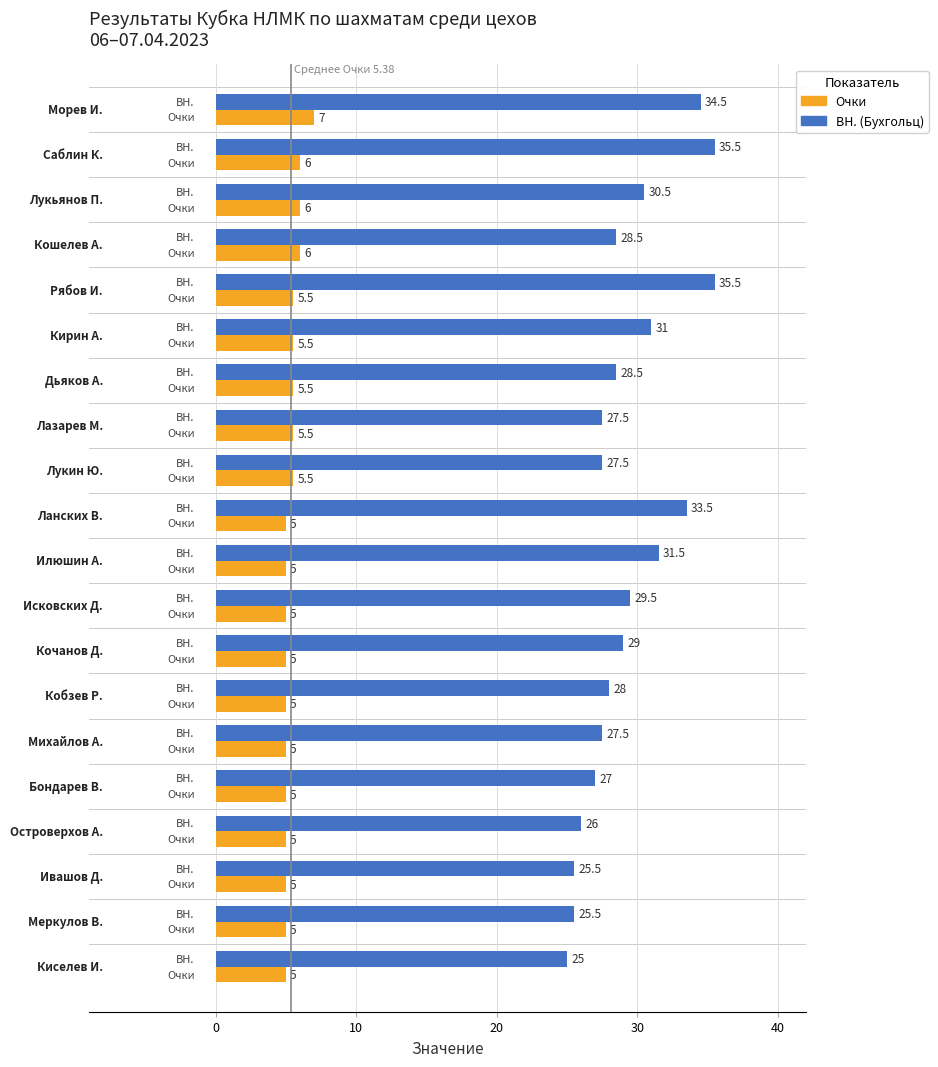

Rank the series by their average value, from lowest to highest.

Очки, BH. (Бухгольц)